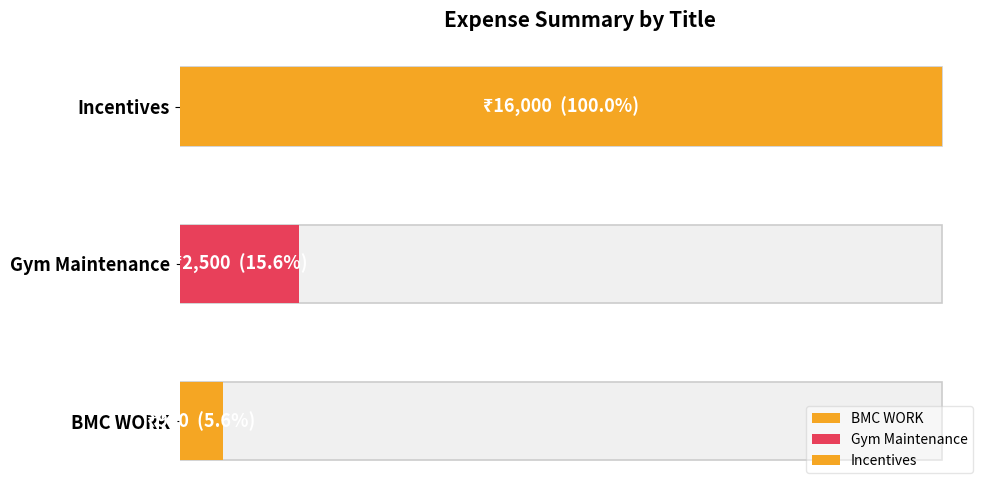

What is the difference between the maximum and minimum values?

15100